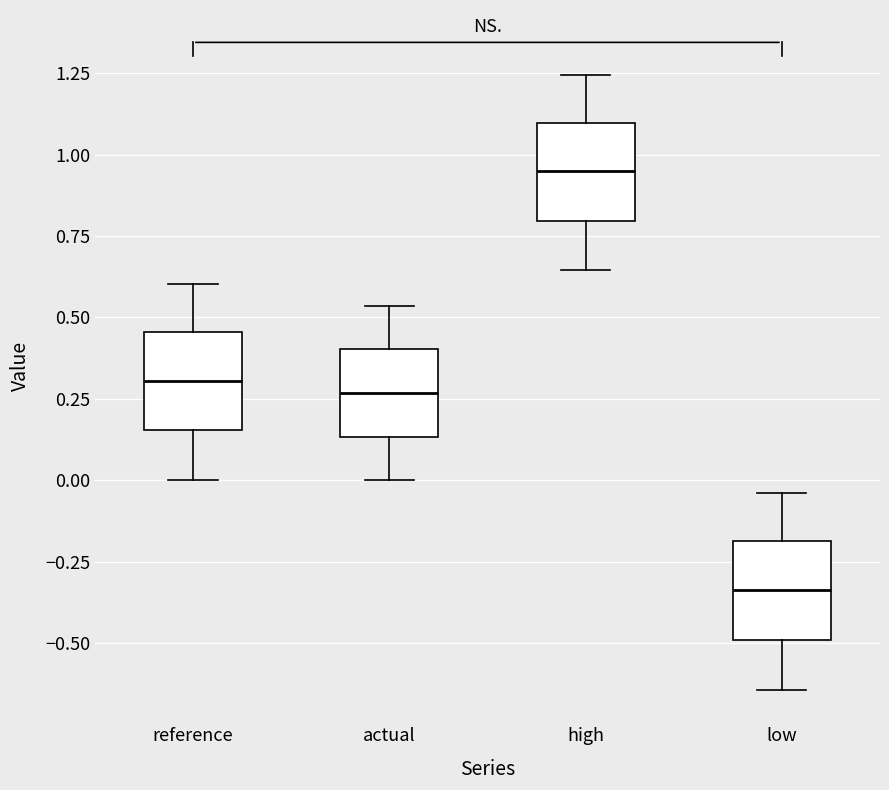

Reading left to right, transcribe this box plot: for each box, give where its median line is, the range the box spans, and where its two whiskers end, as read against the y-axis. The values are not printed on the chart, so give them approximately, as read against the axis.

reference: median 0.30, box 0.15 to 0.45, whiskers 0.00 to 0.60
actual: median 0.25, box 0.15 to 0.40, whiskers 0.00 to 0.55
high: median 0.95, box 0.80 to 1.10, whiskers 0.65 to 1.25
low: median -0.35, box -0.50 to -0.20, whiskers -0.65 to -0.05